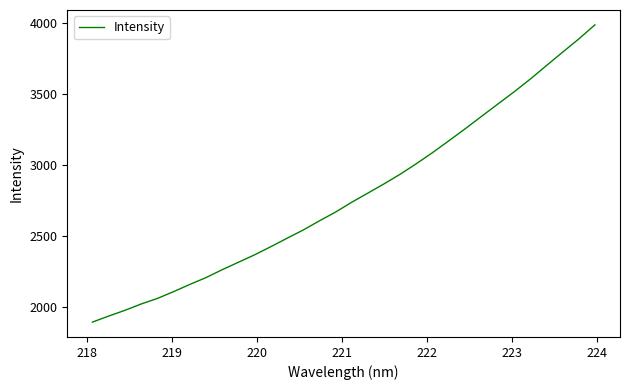

What is the difference between the maximum and minimum values?

2094.9